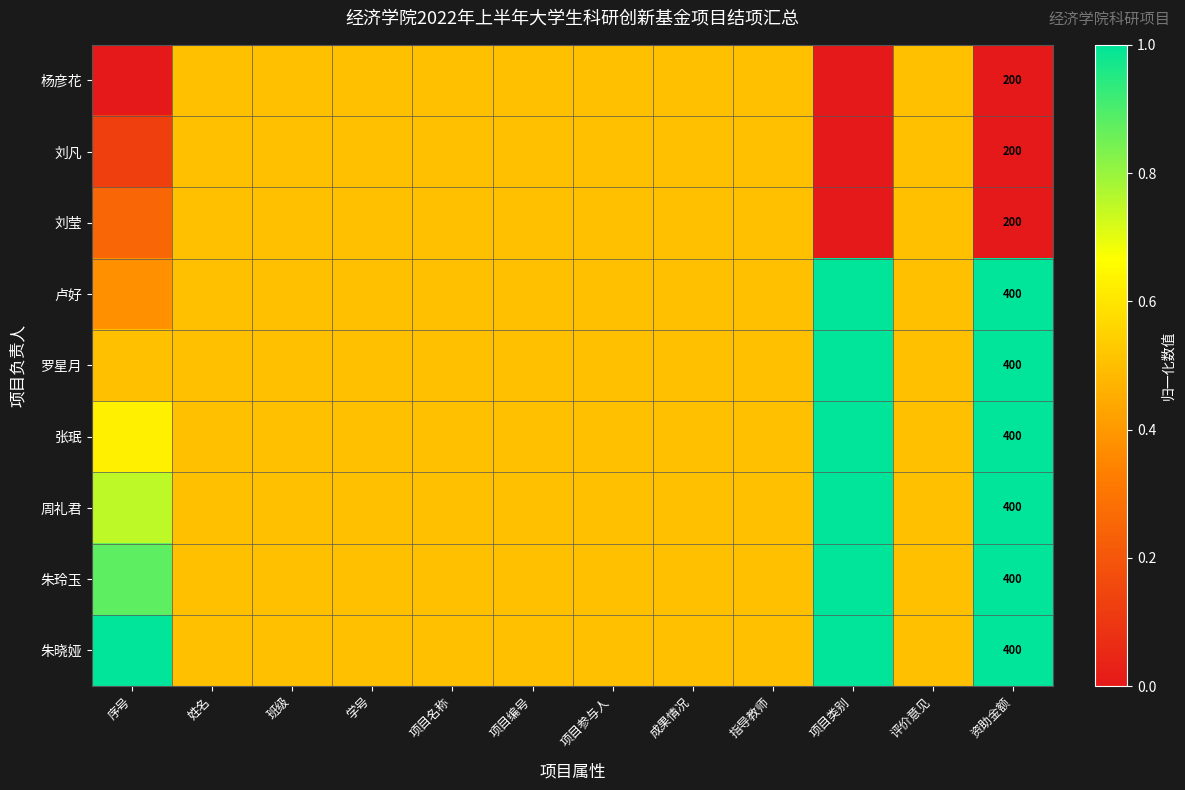

Which category has the highest value in the 刘莹 series?

姓名